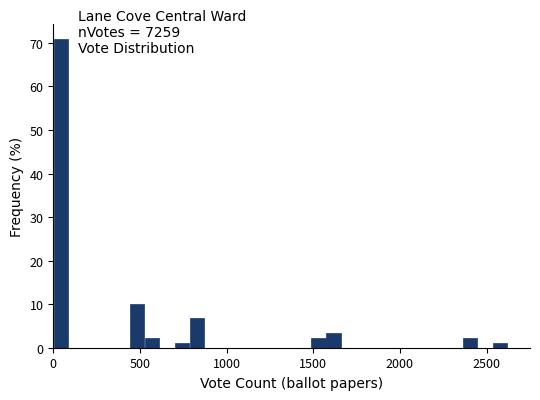

Around what value on the x-axis is the tallest bar? Give the approximate position of its centre, as read against the axis.

50